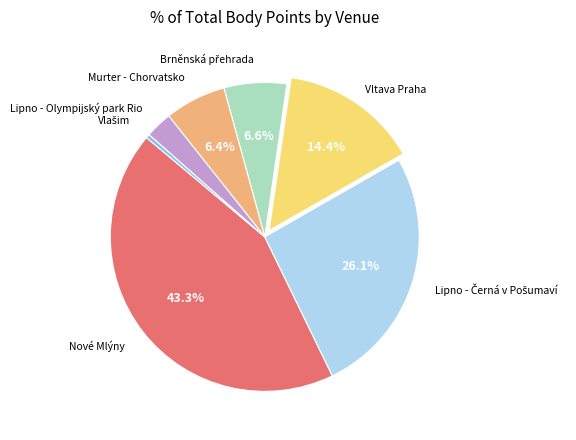

To the nearest percent, what is the difference between the largest and smallest slice percentages?

43%